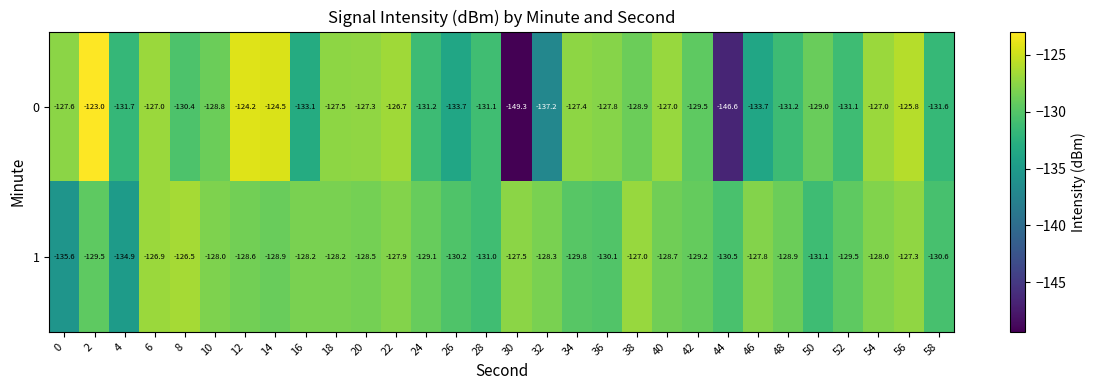

The value of 0 at 54 is -216.0. True or false?

False